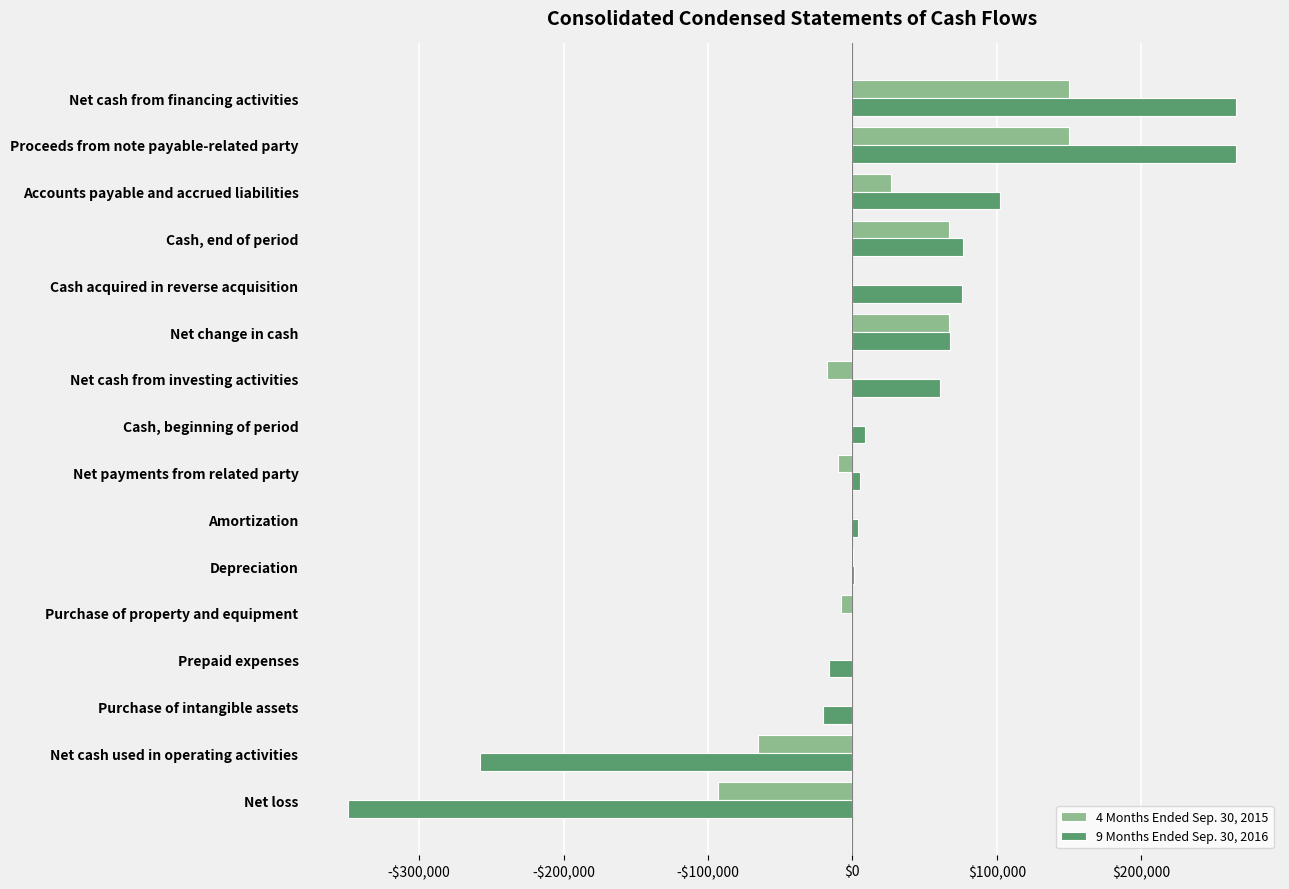

What are all the series names shown in the legend?

4 Months Ended Sep. 30, 2015, 9 Months Ended Sep. 30, 2016